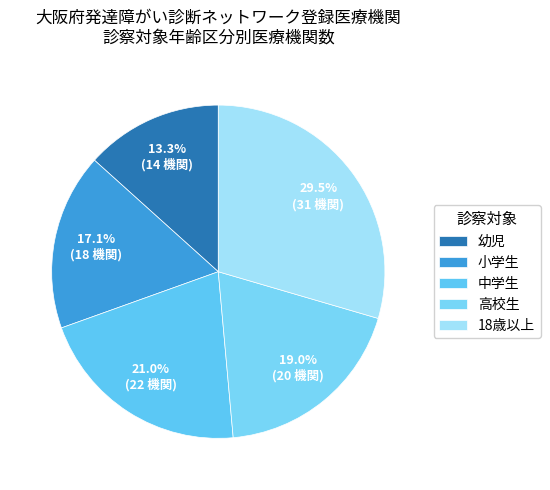

What is the largest slice in the pie chart?

18歳以上